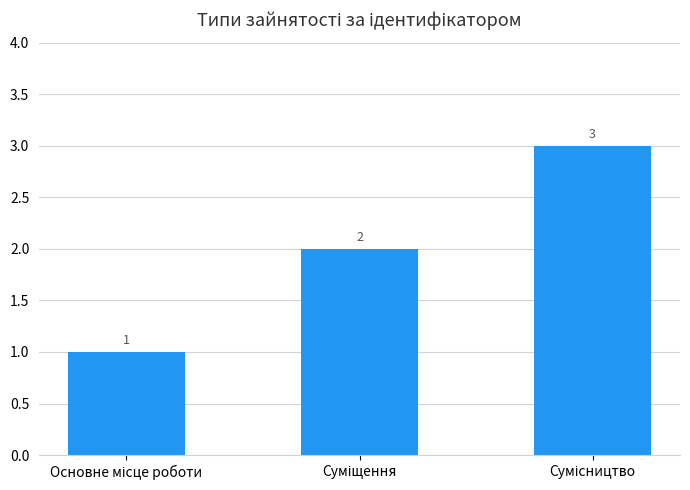

How many categories are shown in the chart?

3